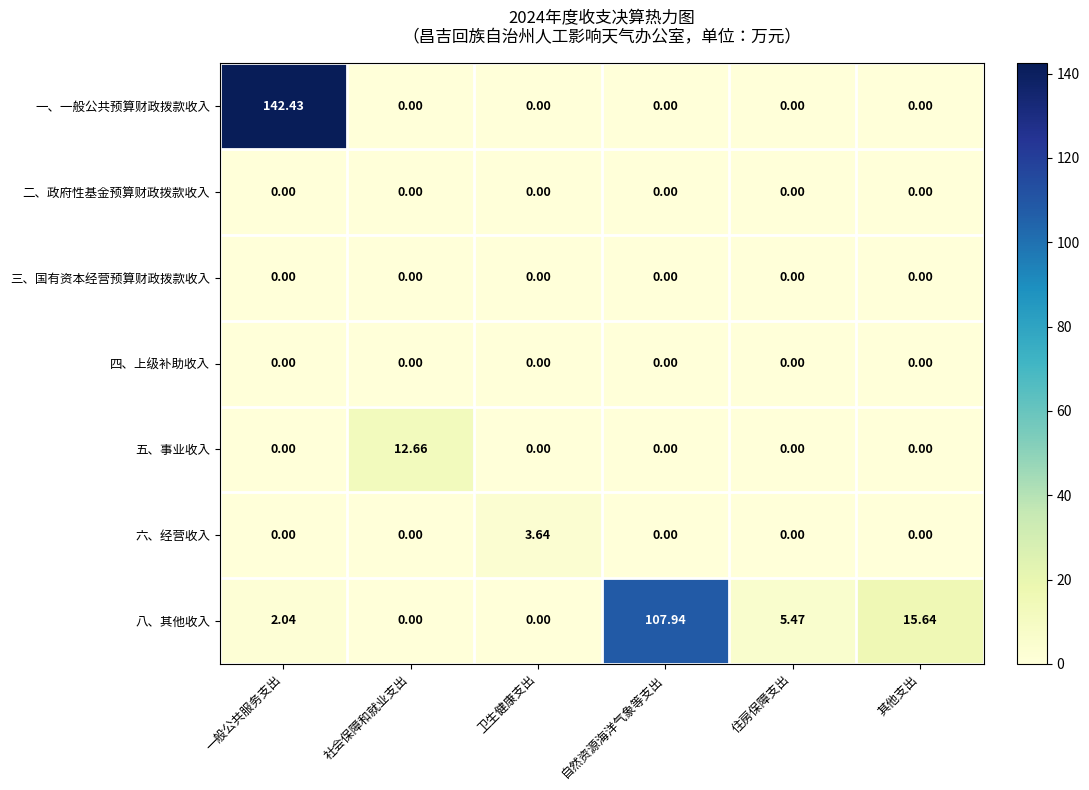

At which category is the sum across all series the highest?

一般公共服务支出